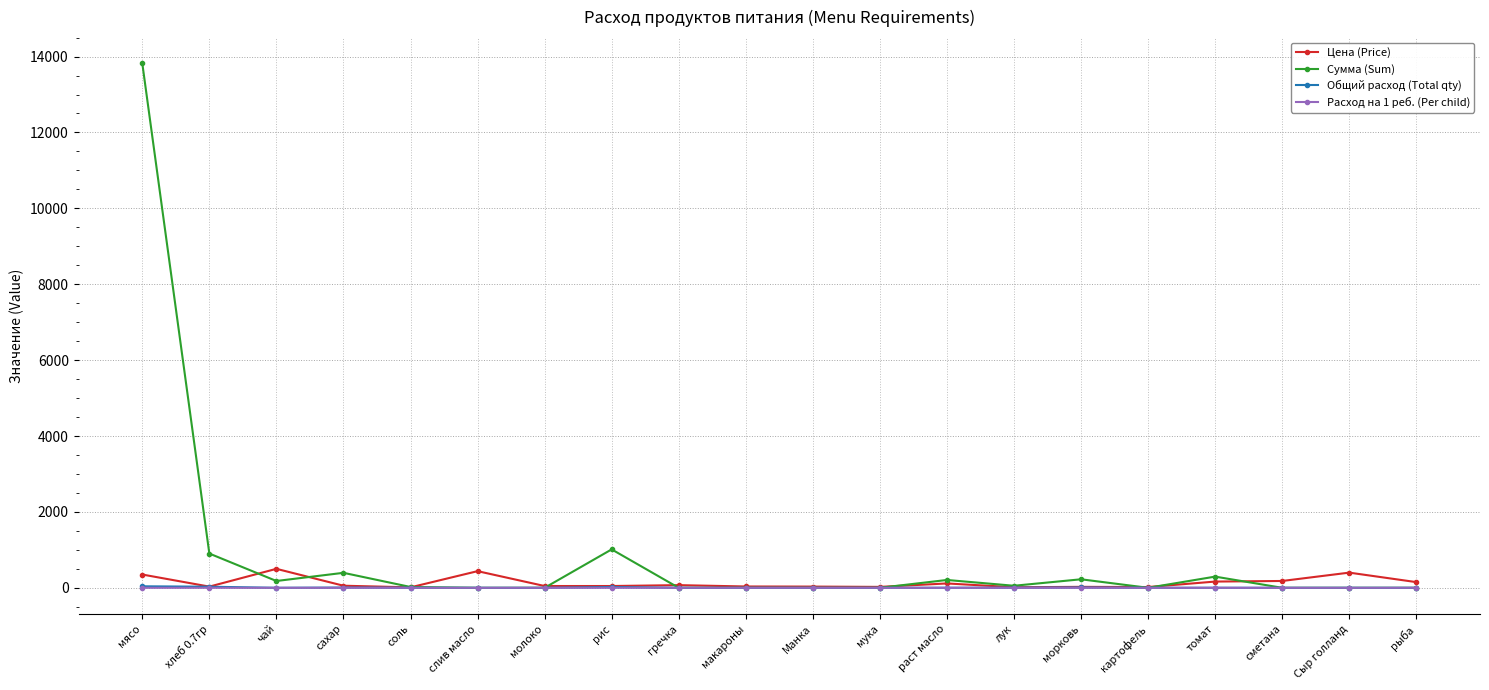

True or false: Расход на 1 реб. (Per child) has a value of 0.0 at сметана.

True